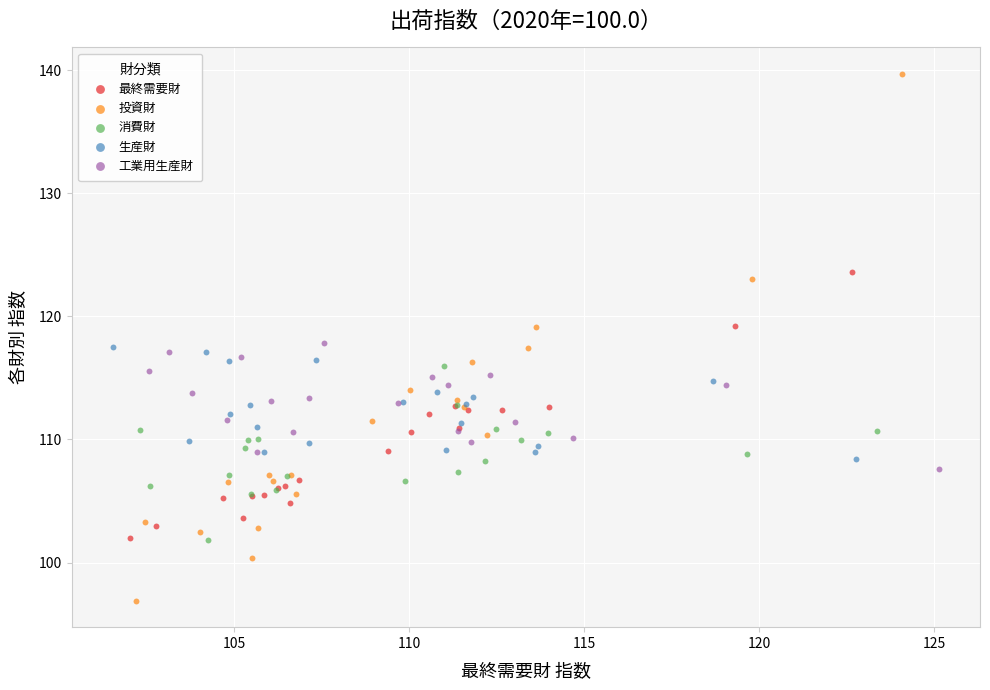

Which series has the largest Y range (max minus min)?

投資財